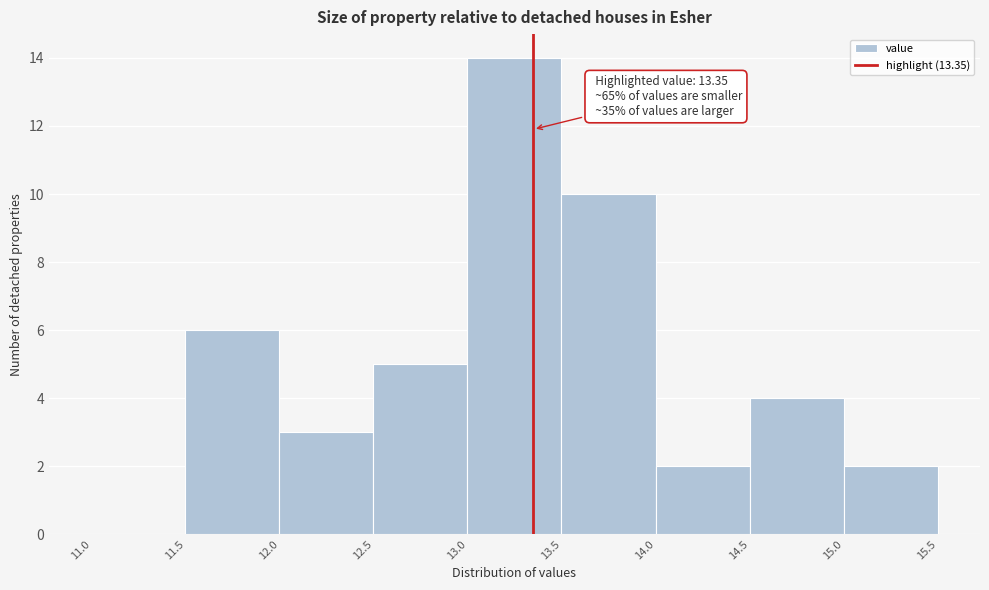

Over which range of the x-axis is the bar tallest?

13.0 to 13.5